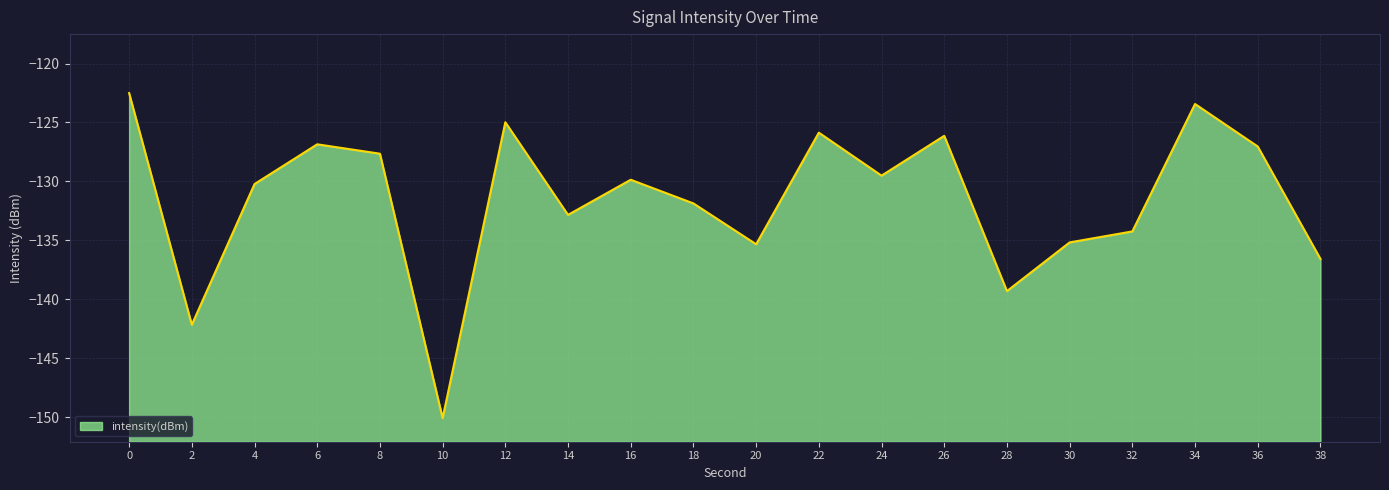

What is the sum of the values at 28 and 4?

-269.5